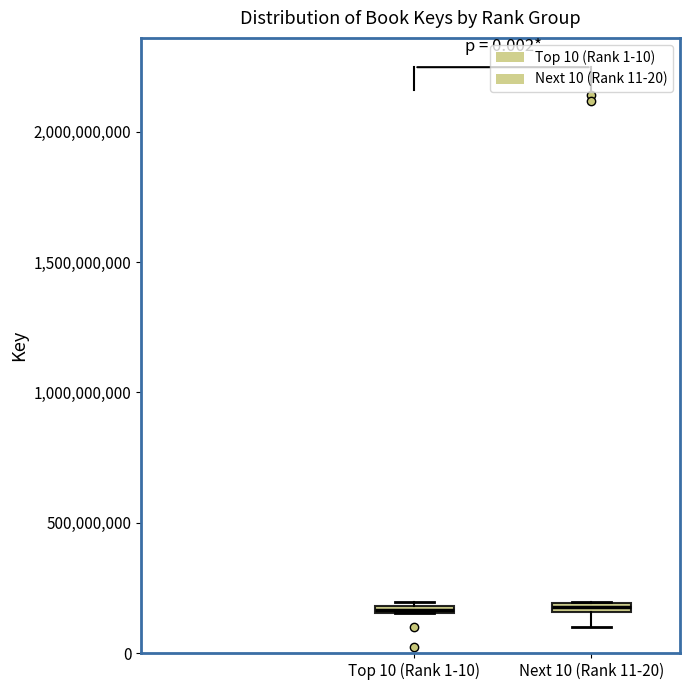

Where is the upper edge of the box for Next 10 (Rank 11-20) on the y-axis? The values are not printed on the chart, so give them approximately, as read against the axis.

200000000